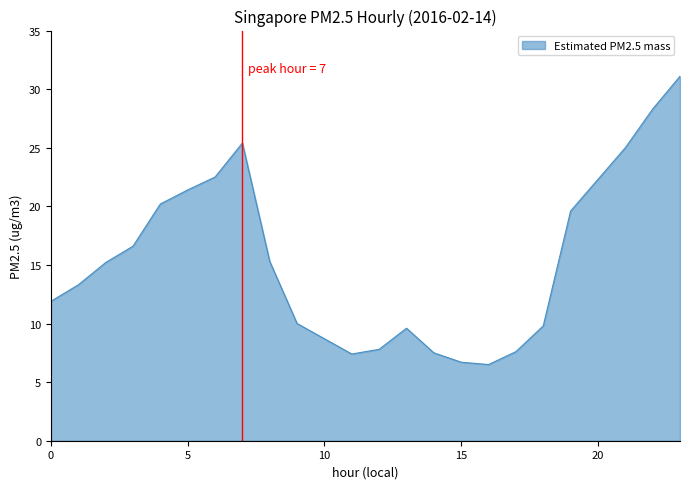

What is the maximum value shown in the chart?

31.1